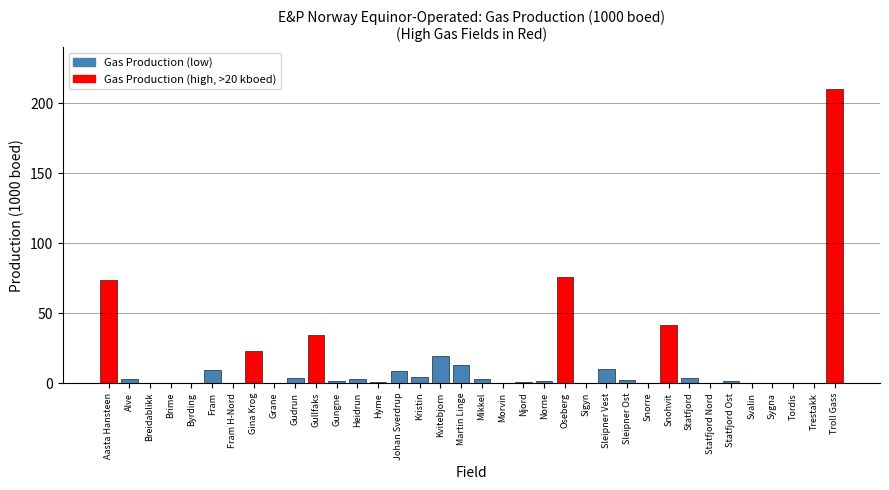

What is the greatest value displayed?

209.9